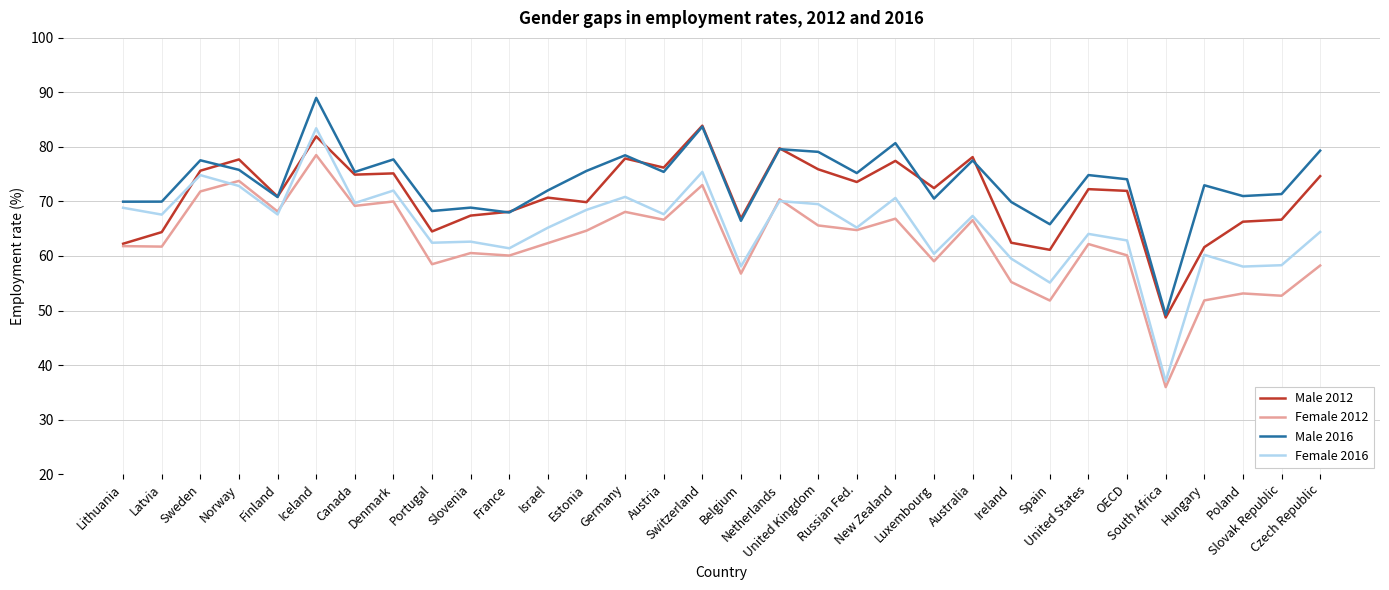

True or false: Female 2012 and Male 2016 intersect in this chart.

False